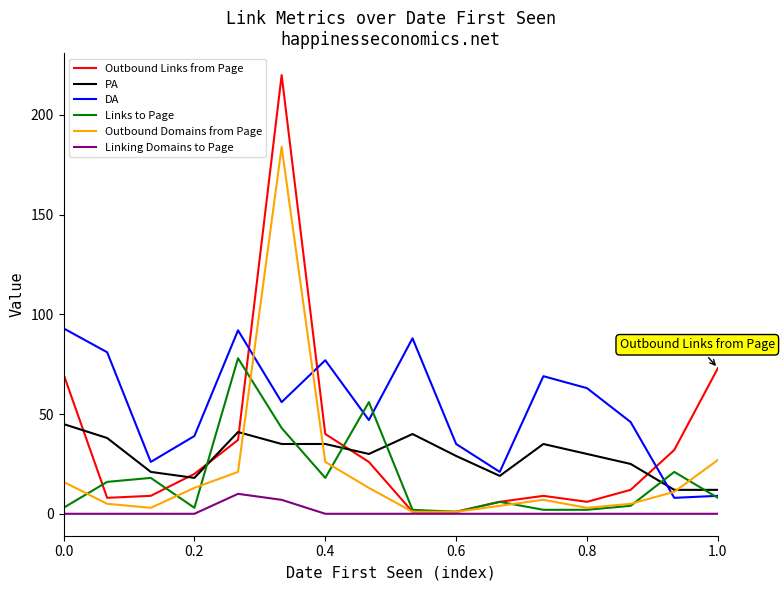

What is the maximum value shown in the chart?

220